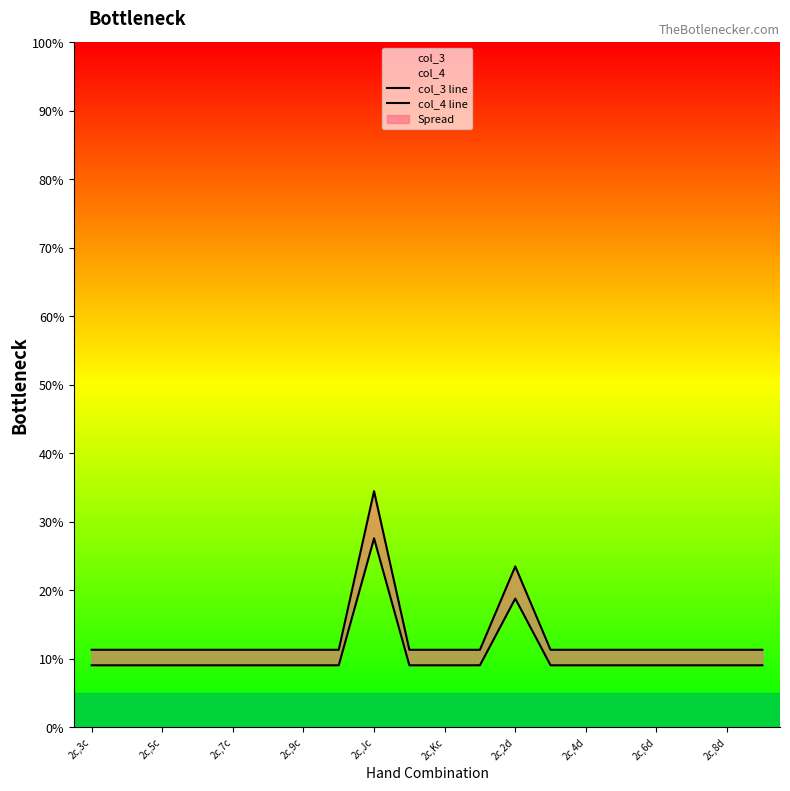

What is the maximum value for col_4?

34.5